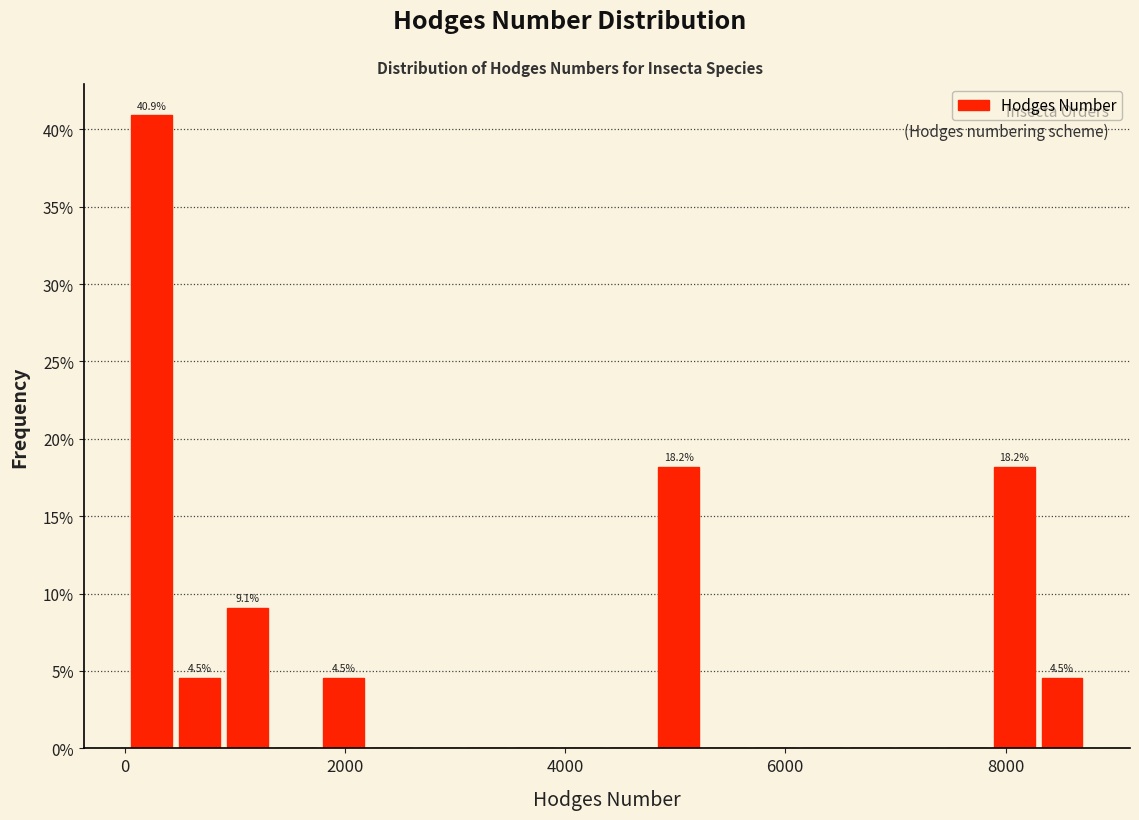

Around what value on the x-axis is the tallest bar? Give the approximate position of its centre, as read against the axis.

200